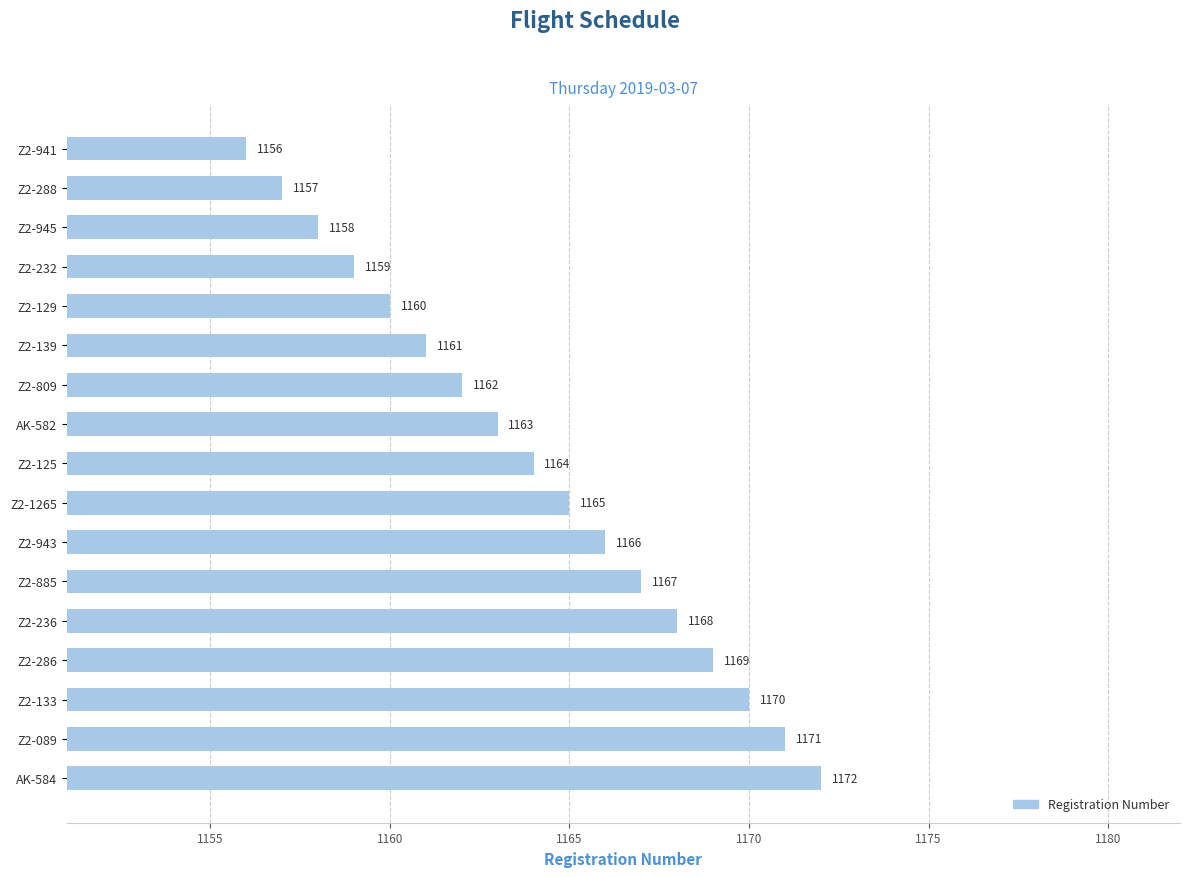

How many bars are there in total?

17